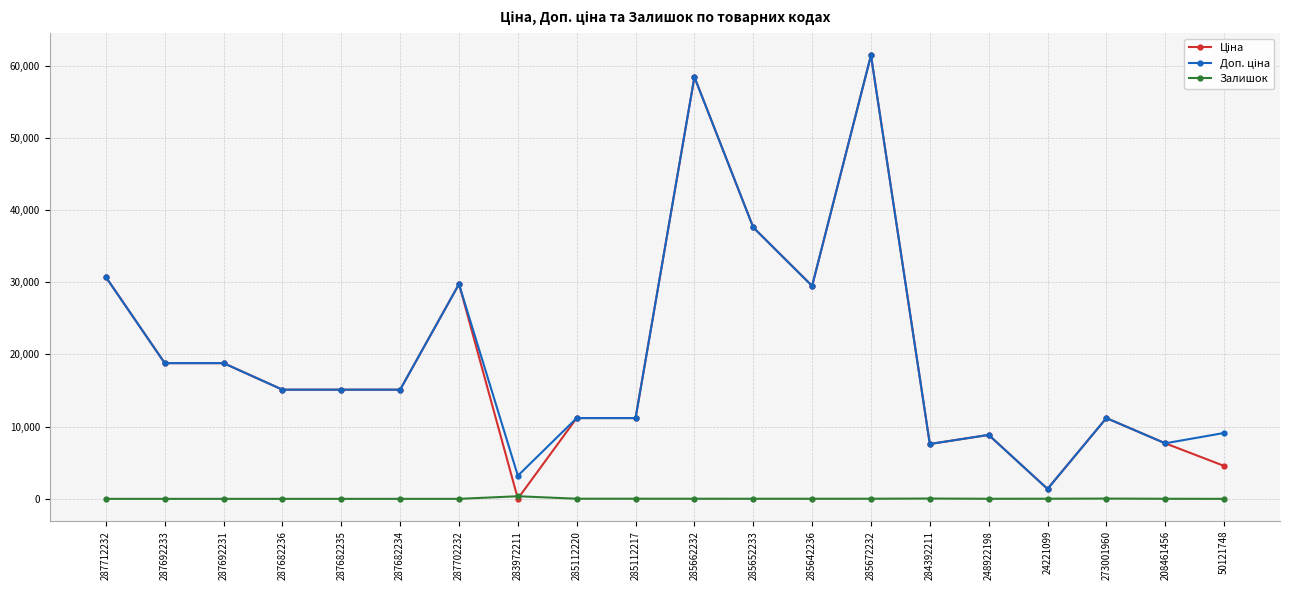

What is the total value across all series at 287712232?

61434.3